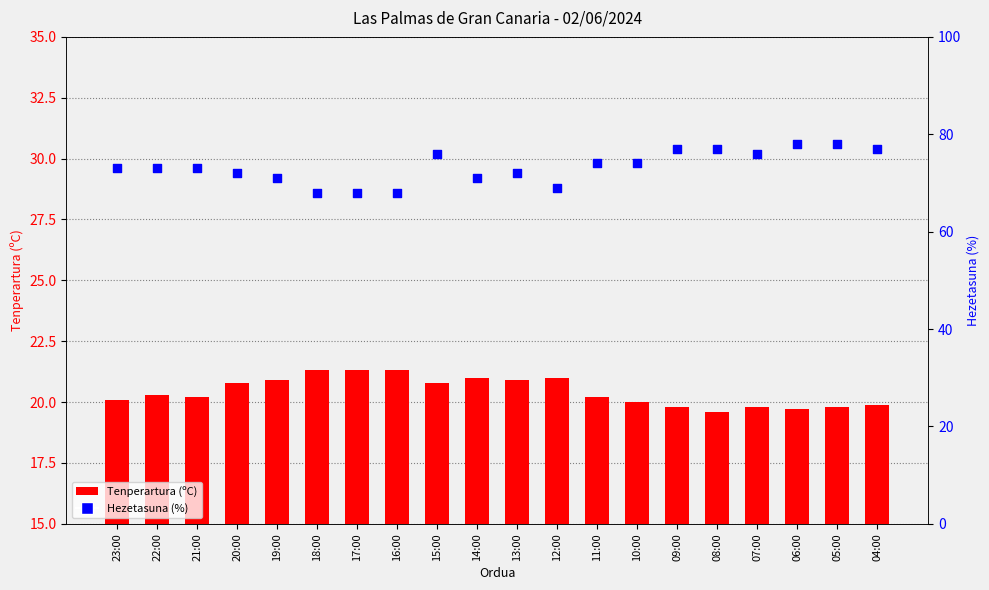

Which series contains the highest Y value?

Hezetasuna (%)